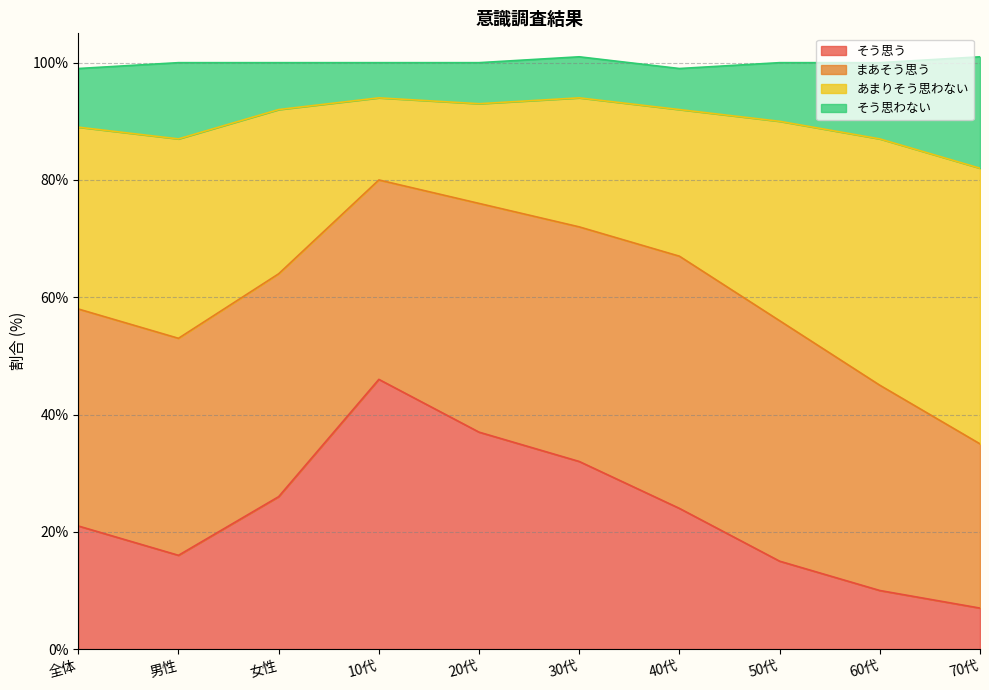

Which category has the lowest value in the そう思う series?

70代